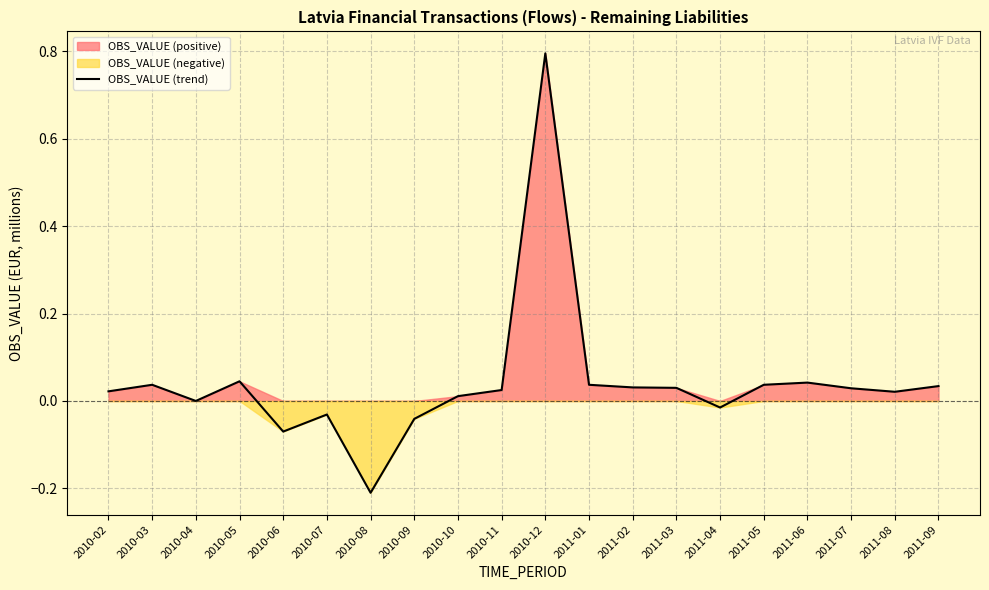

List the labels in order of value, largest first.

2010-12, 2010-05, 2011-06, 2010-03, 2011-01, 2011-05, 2011-09, 2011-02, 2011-03, 2011-07, 2010-11, 2010-02, 2011-08, 2010-10, 2010-04, 2011-04, 2010-07, 2010-09, 2010-06, 2010-08